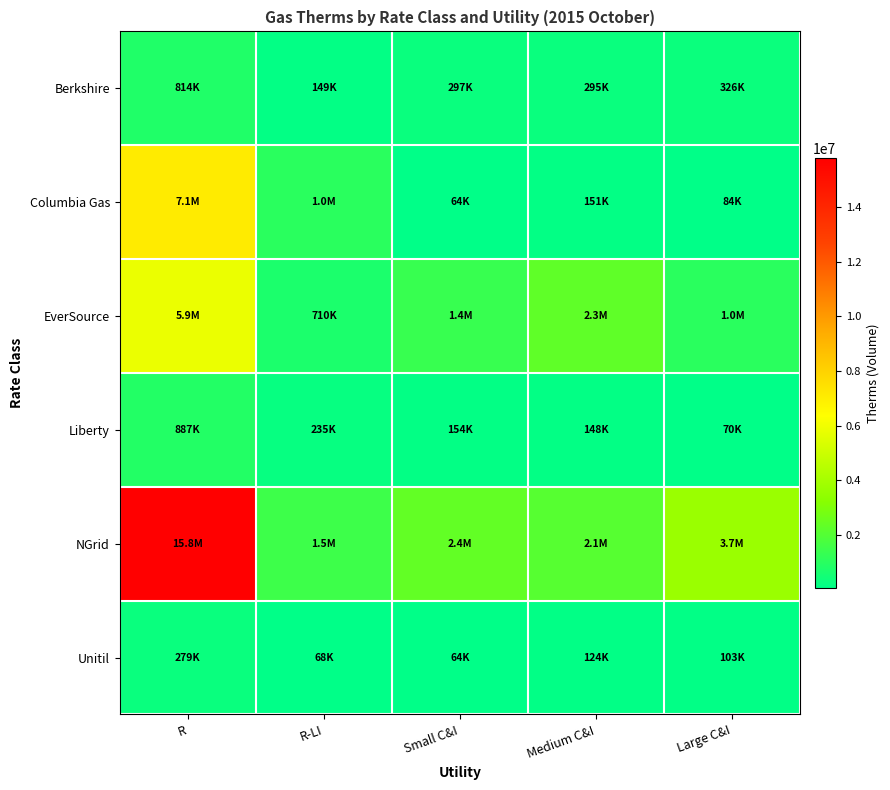

Which series has the largest range (max minus min)?

NGrid